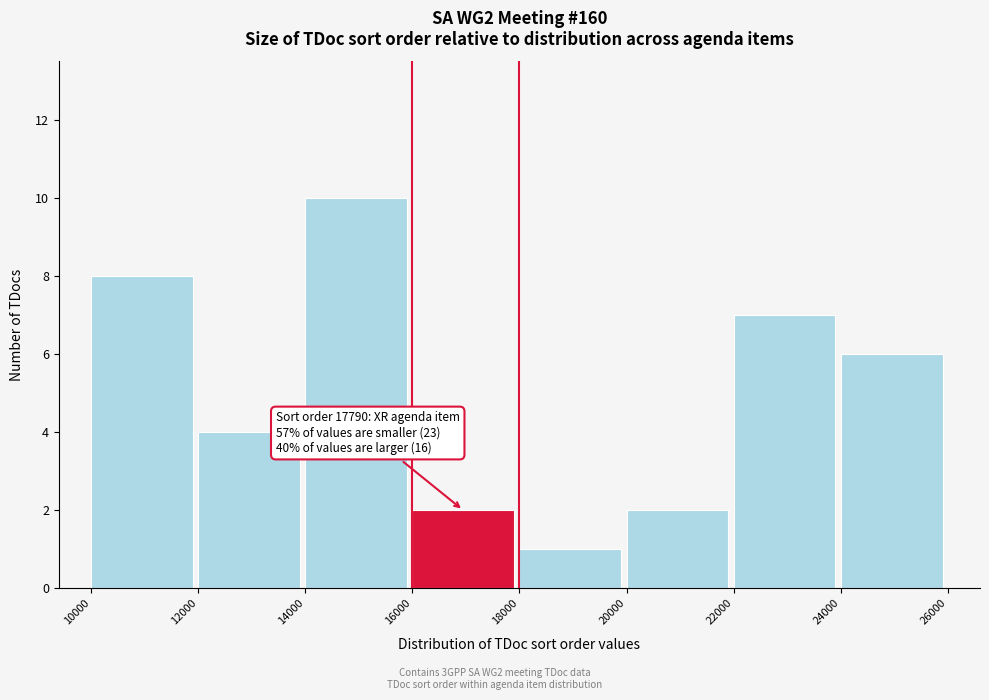

Over which range of the x-axis is the bar tallest?

14000 to 16000